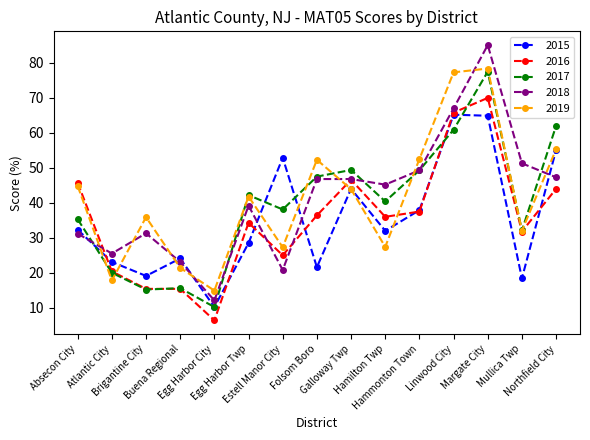

Which series has the largest range (max minus min)?

2018